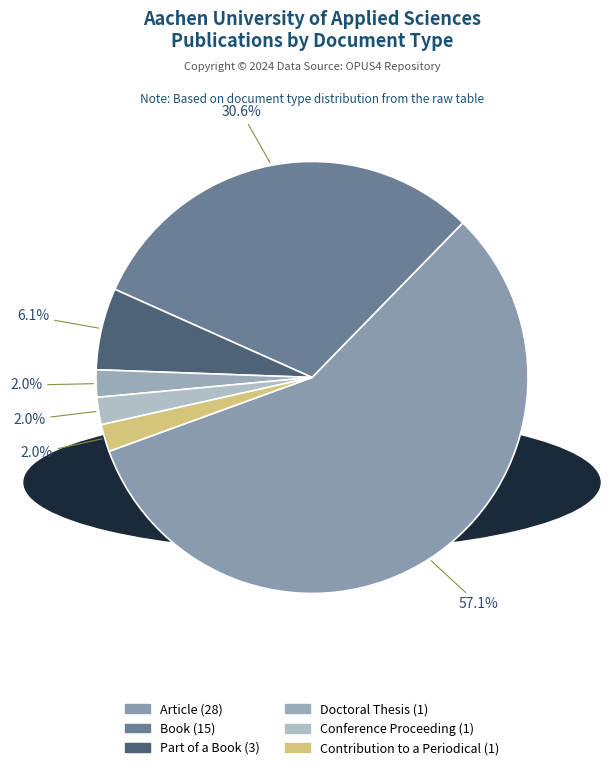

Rank the categories by value from highest to lowest.

Article, Book, Part of a Book, Doctoral Thesis, Conference Proceeding, Contribution to a Periodical